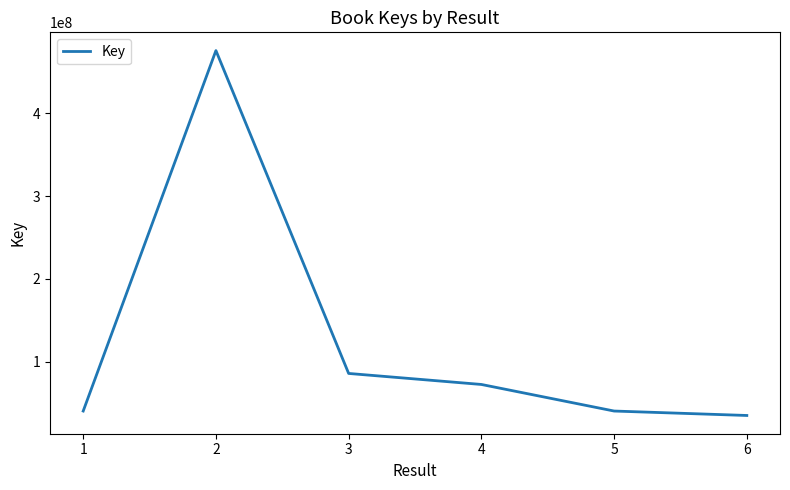

What is the difference between the maximum and minimum values?

441151278